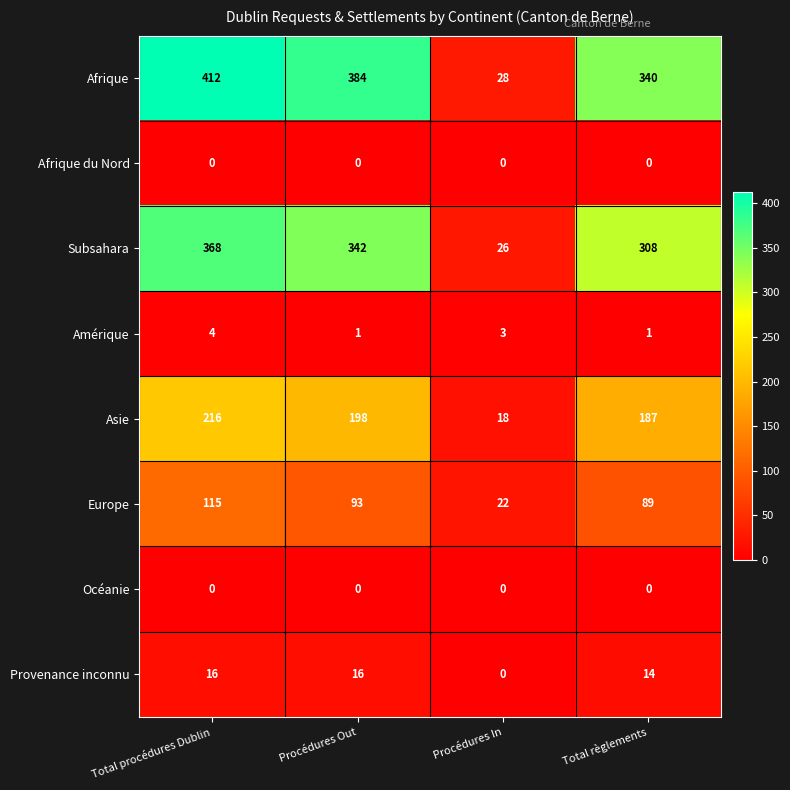

Which label corresponds to the largest value in the chart?

Total procédures Dublin